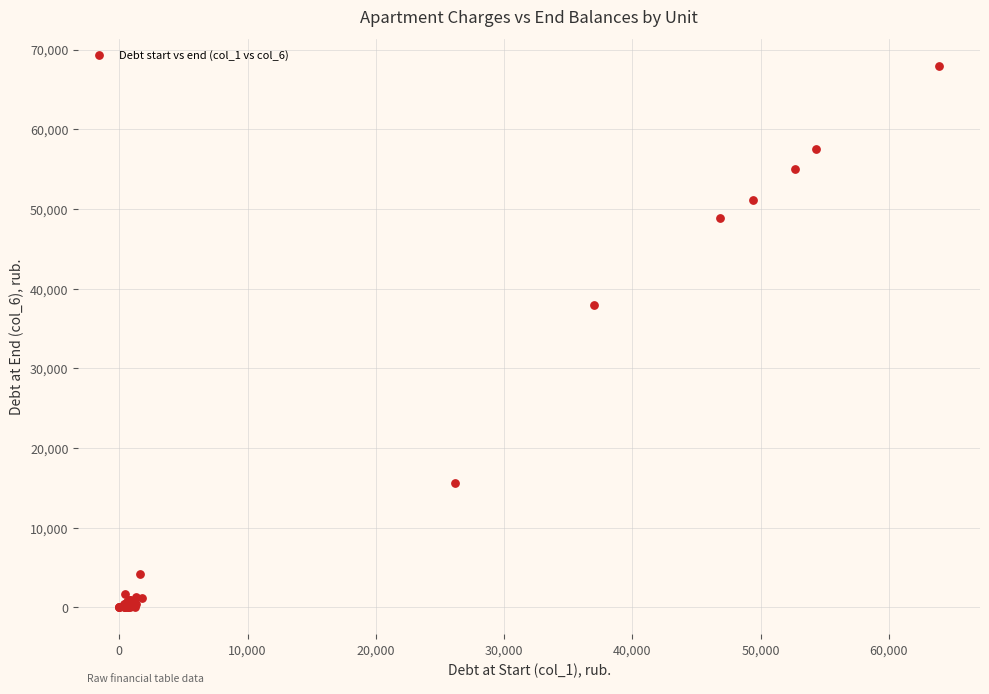

What Y value in the scatter plot is closest to 33959?

37971.5